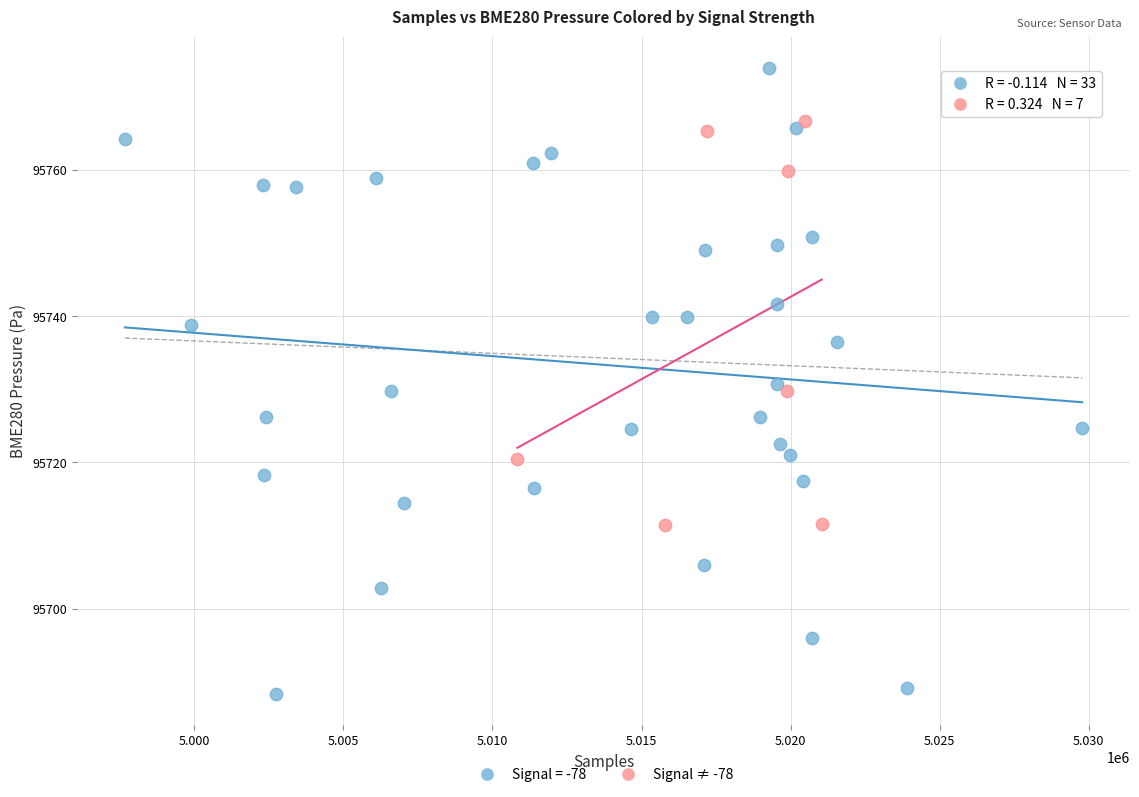

Which series has the widest spread of Y values?

Signal = -78